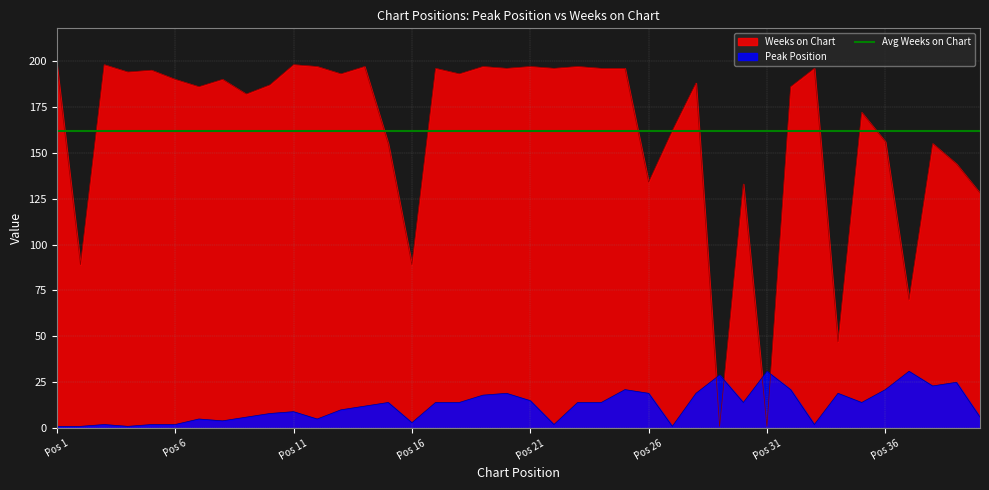

How many intersections are there between Weeks on Chart and Peak Position?

4